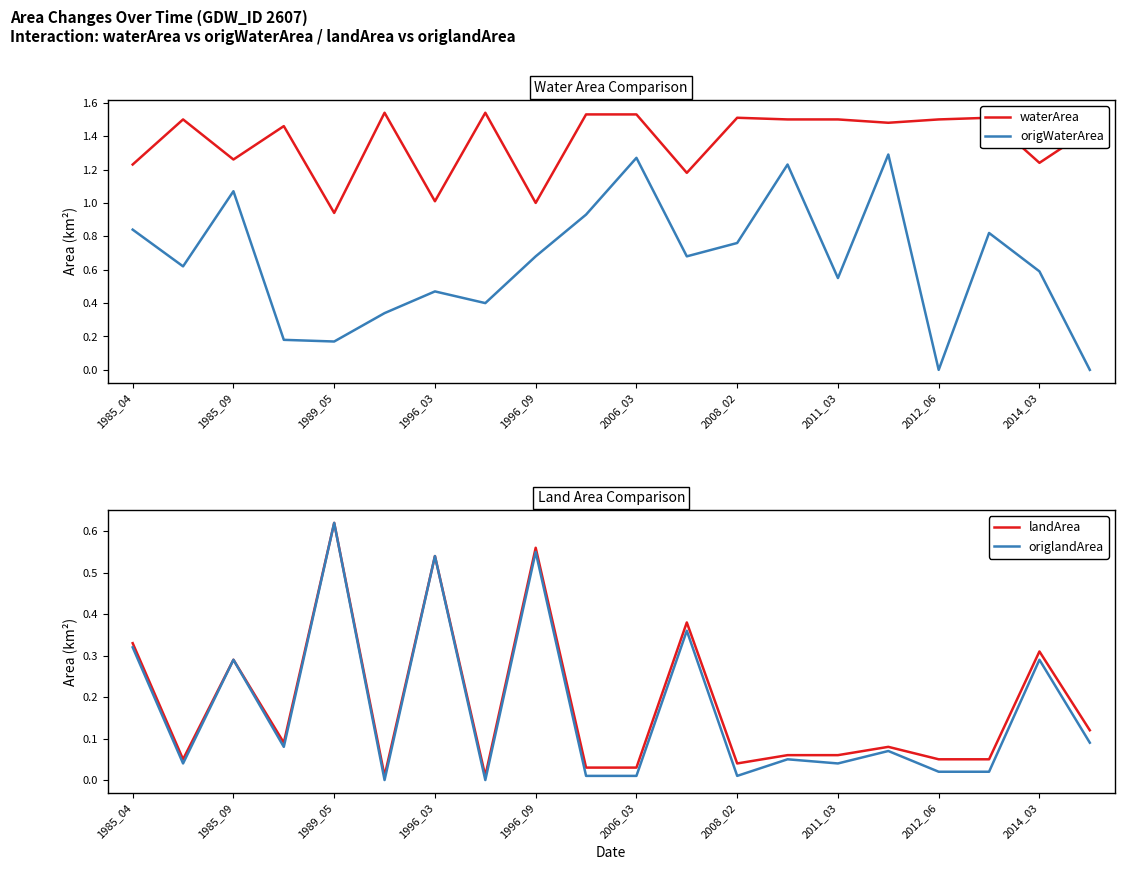

What is the average value of the landArea series?

0.2